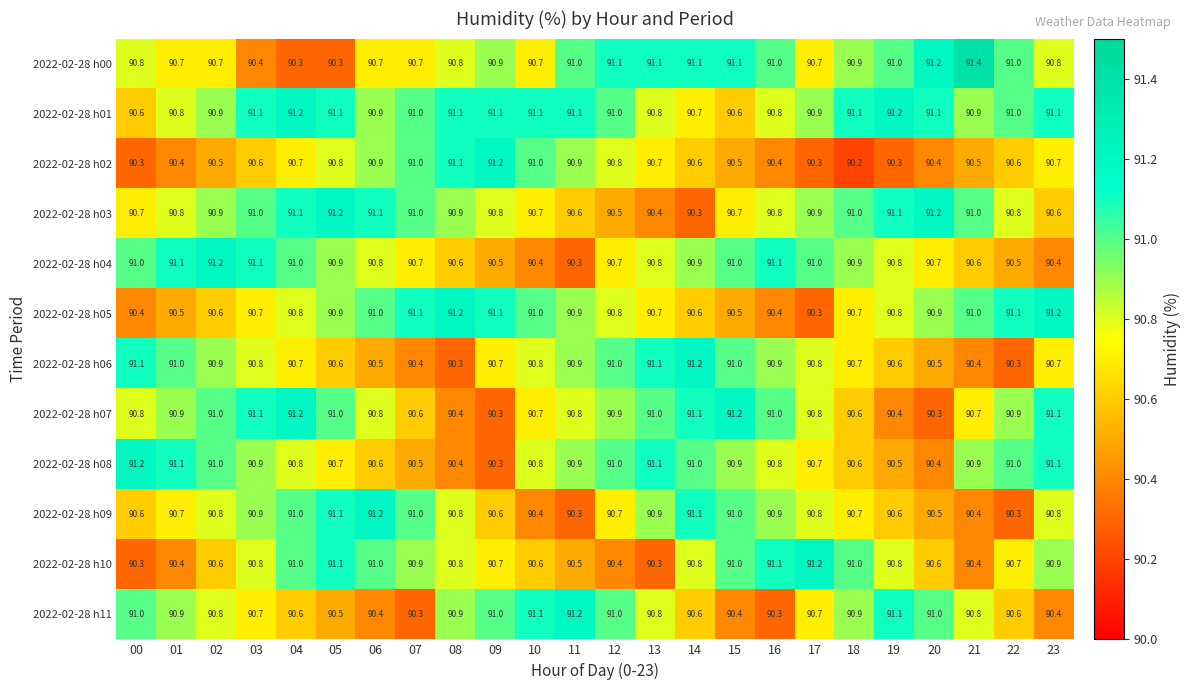

Which series has the largest total across all categories?

2022-02-28 h01